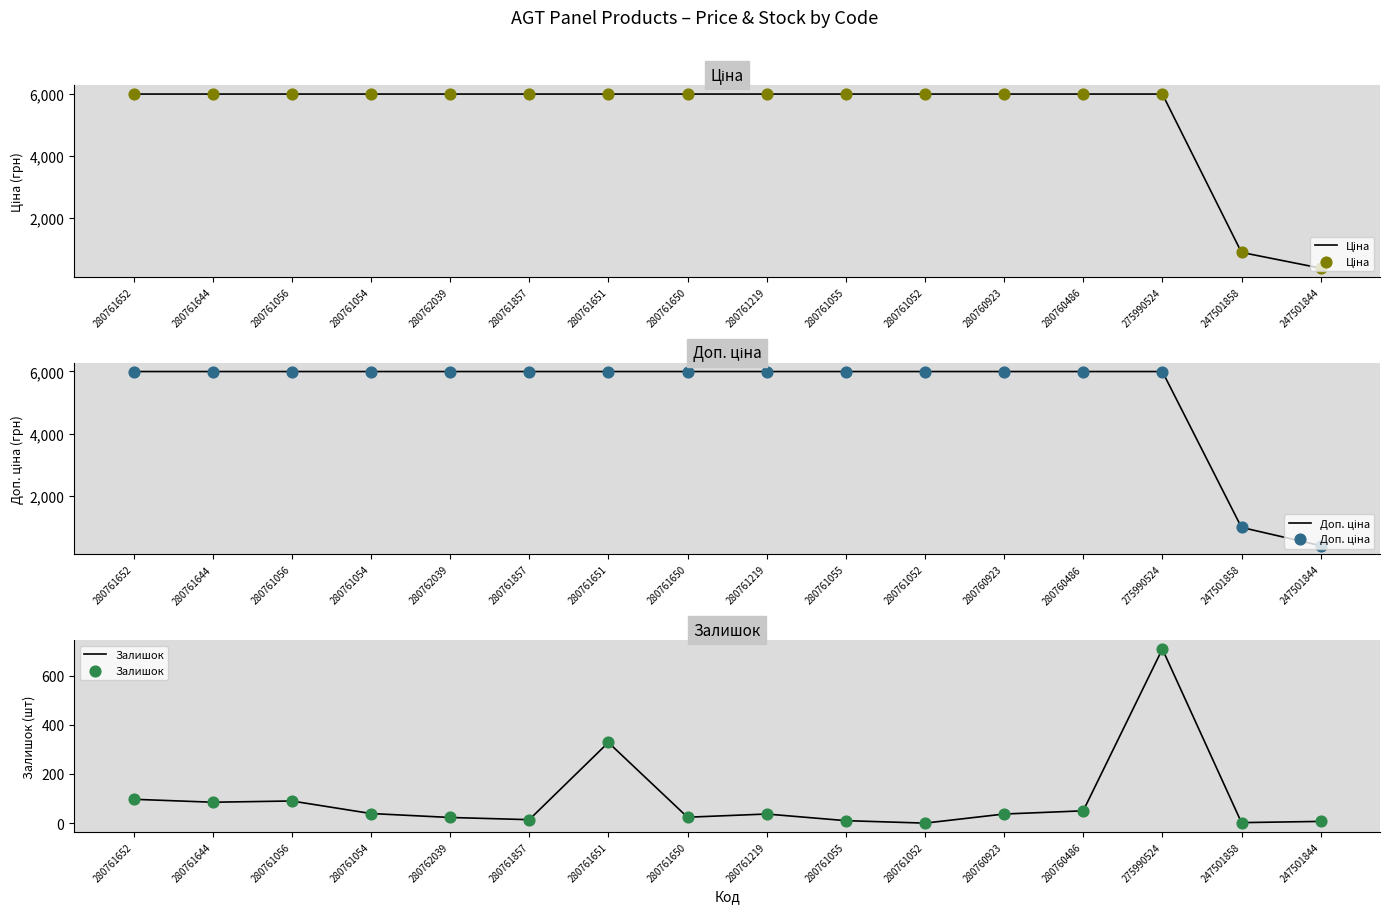

Which series has the largest Y range (max minus min)?

Ціна